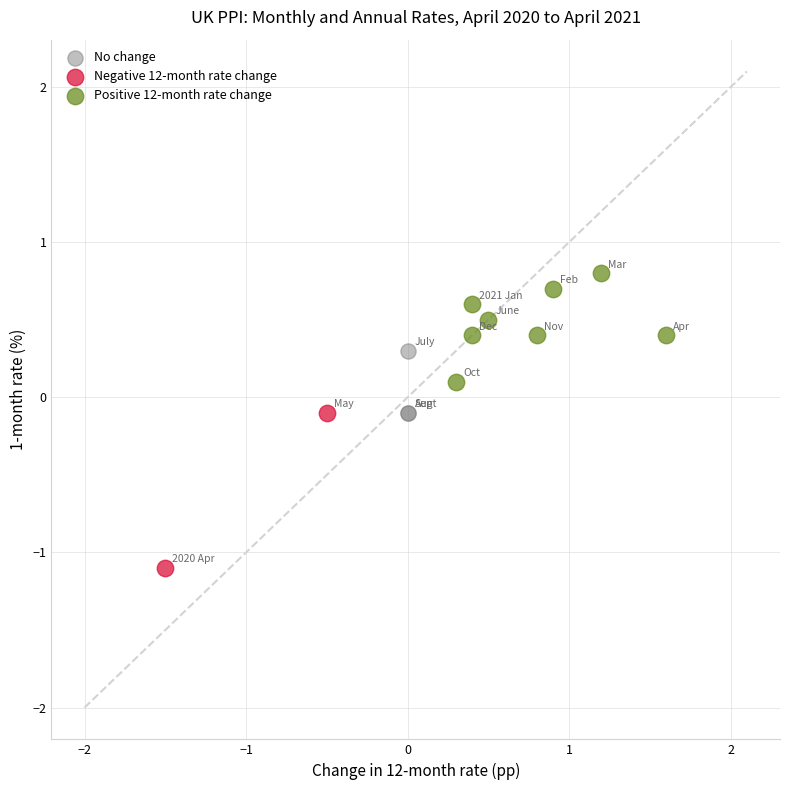

What are all the series names shown in the legend?

No change, Negative 12-month rate change, Positive 12-month rate change